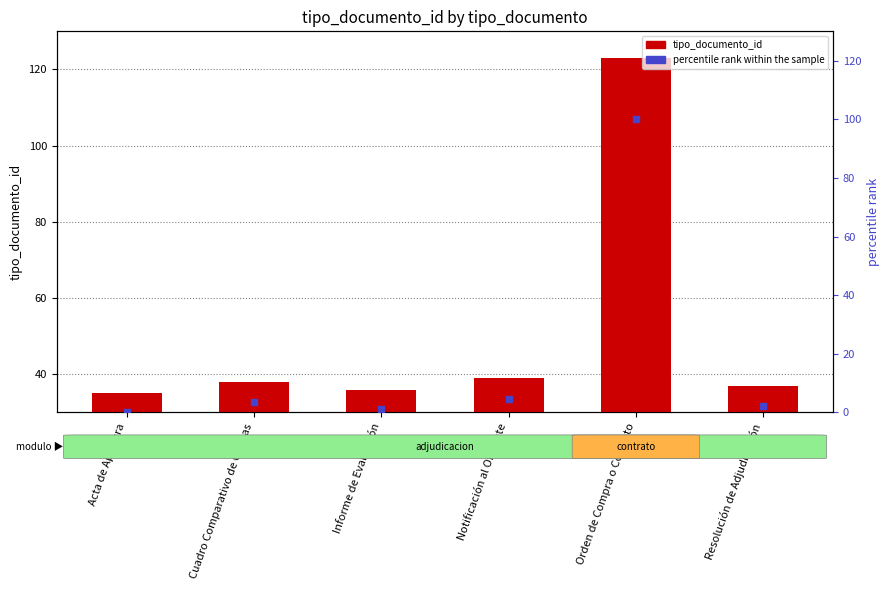

What is the total value across all series at Orden de Compra o Contrato?

223.0